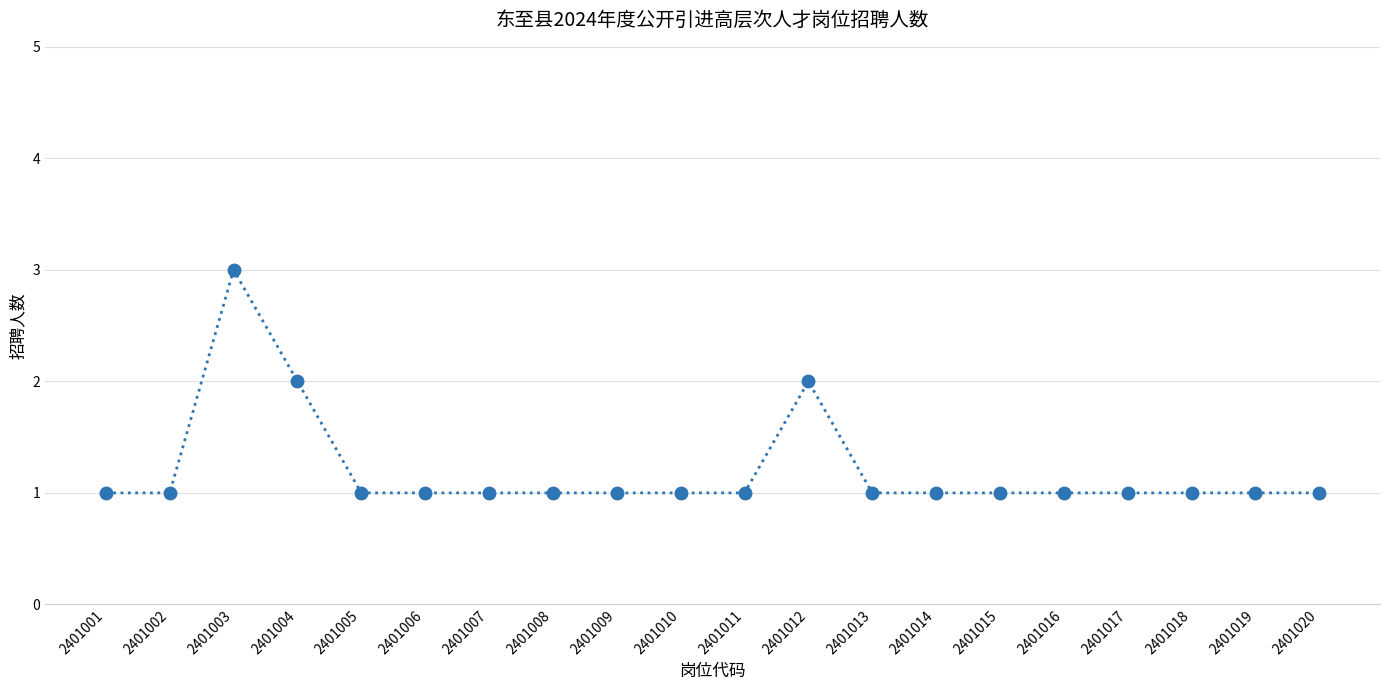

Does the chart have visible grid lines?

Yes